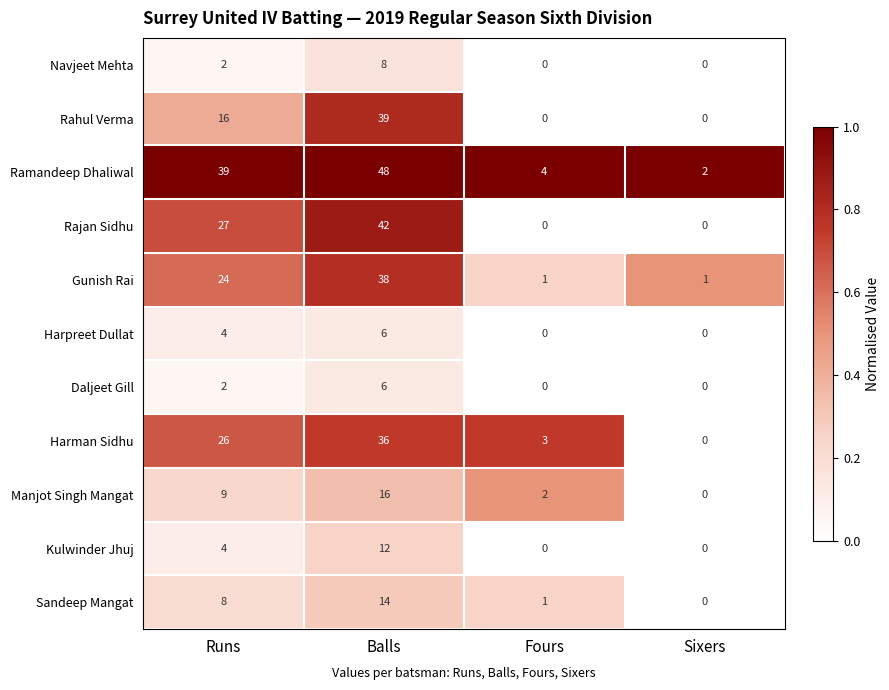

What is the difference between the maximum and minimum values in the Harpreet Dullat series?

6